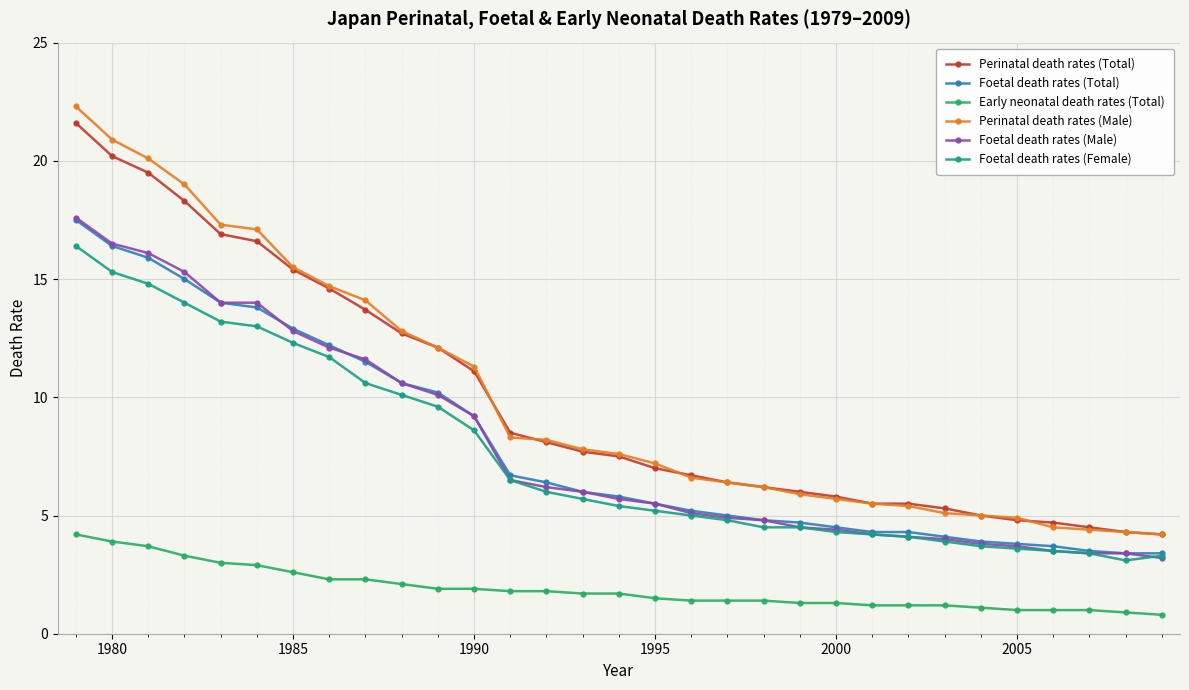

Which series has the widest spread of values?

Perinatal death rates (Male)